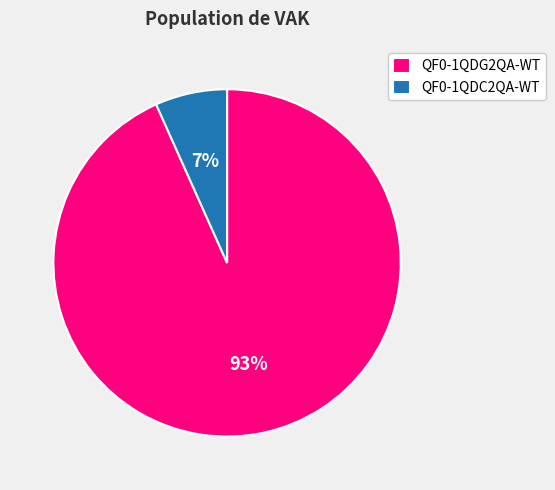

To the nearest percent, what percentage of the pie is QF0-1QDC2QA-WT?

7%